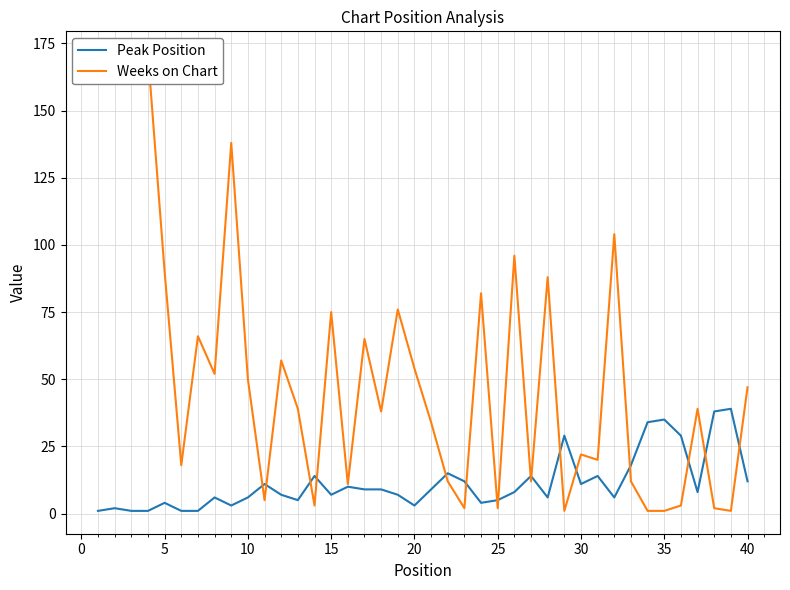

What is the difference between the second highest and minimum values in the Peak Position series?

37